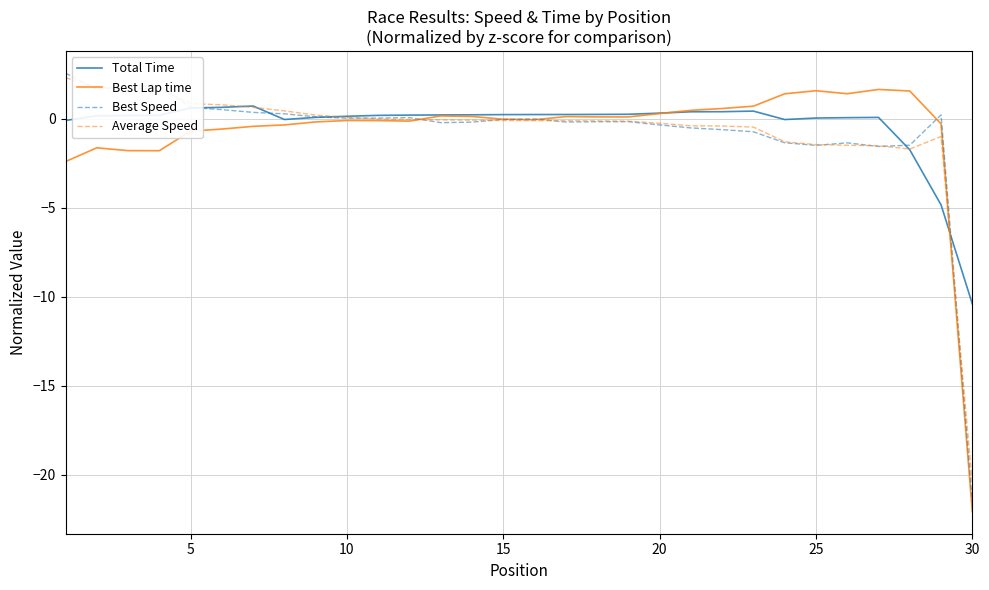

Which series has the widest spread of values?

Best Speed